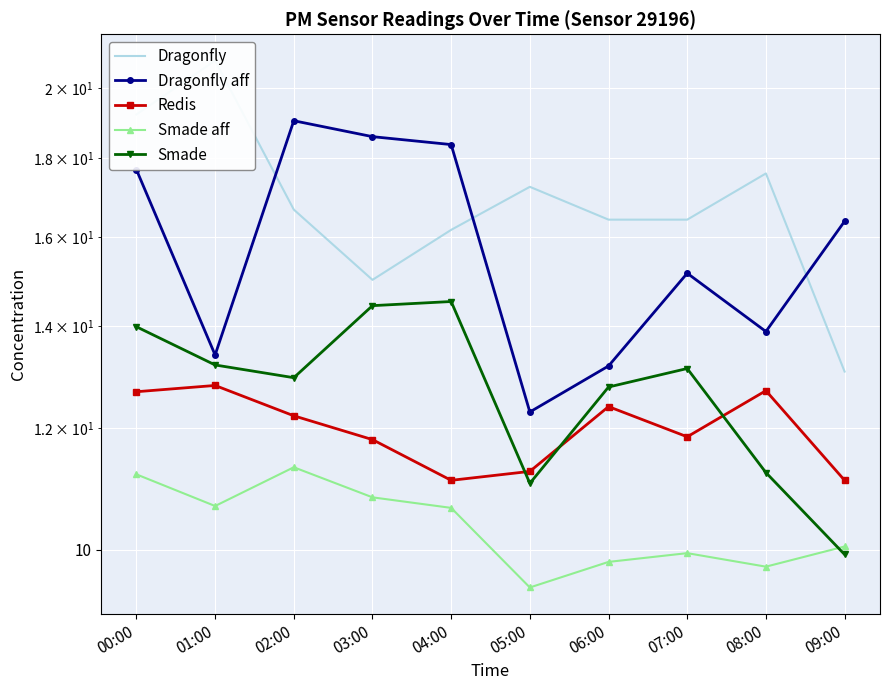

What is the label of the 3rd point from the left?

02:00